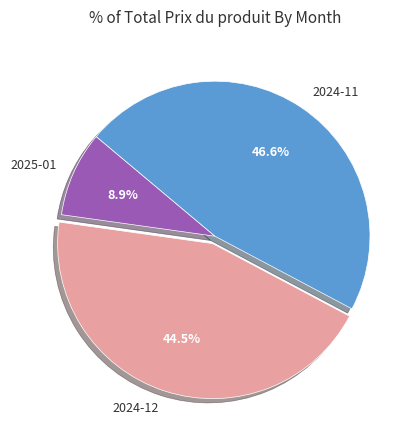

What is the largest slice in the pie chart?

2024-11